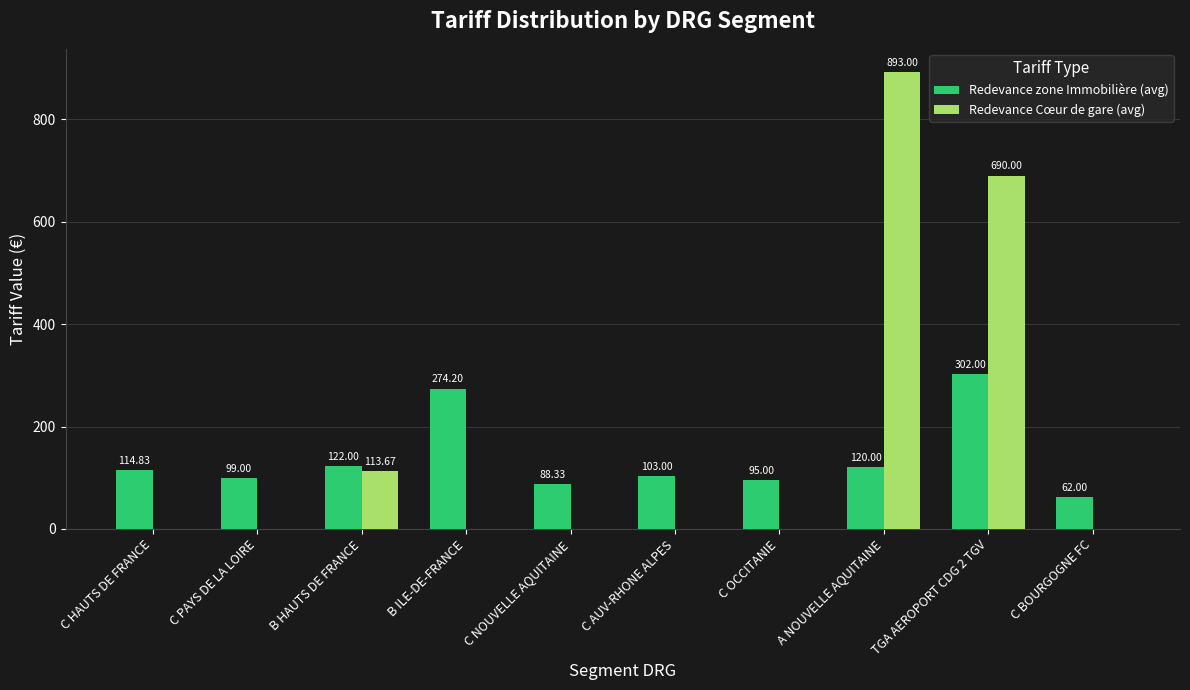

How many distinct data groups are displayed?

2